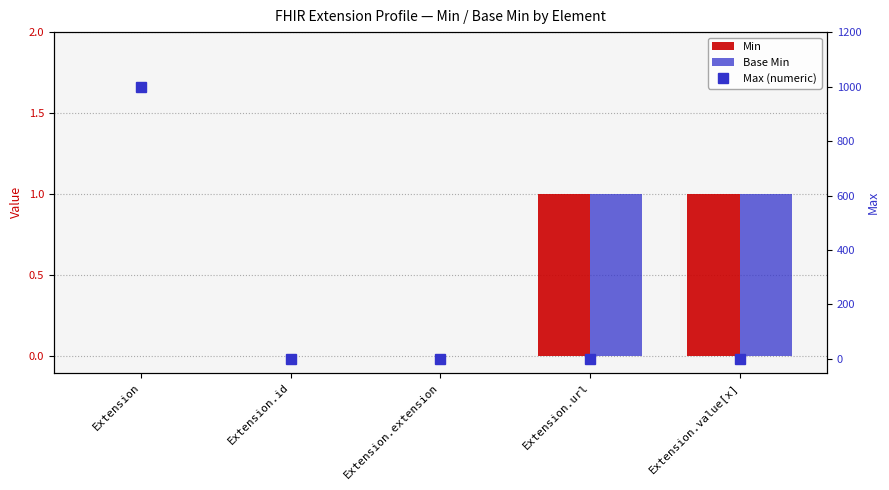

The value of Max (numeric) at Extension.id is 2. True or false?

False